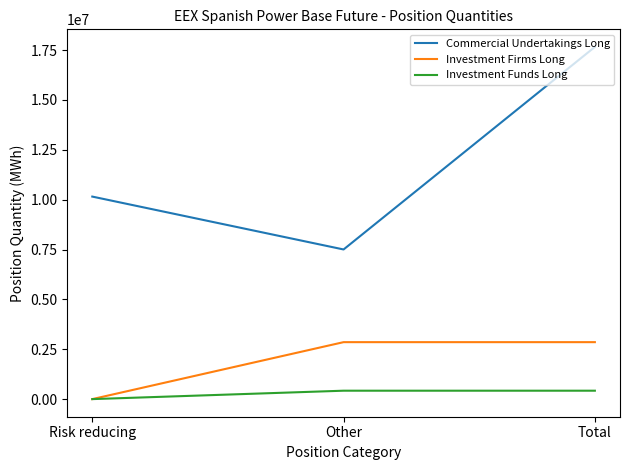

What is the difference between the highest and lowest values at Total?

17238598